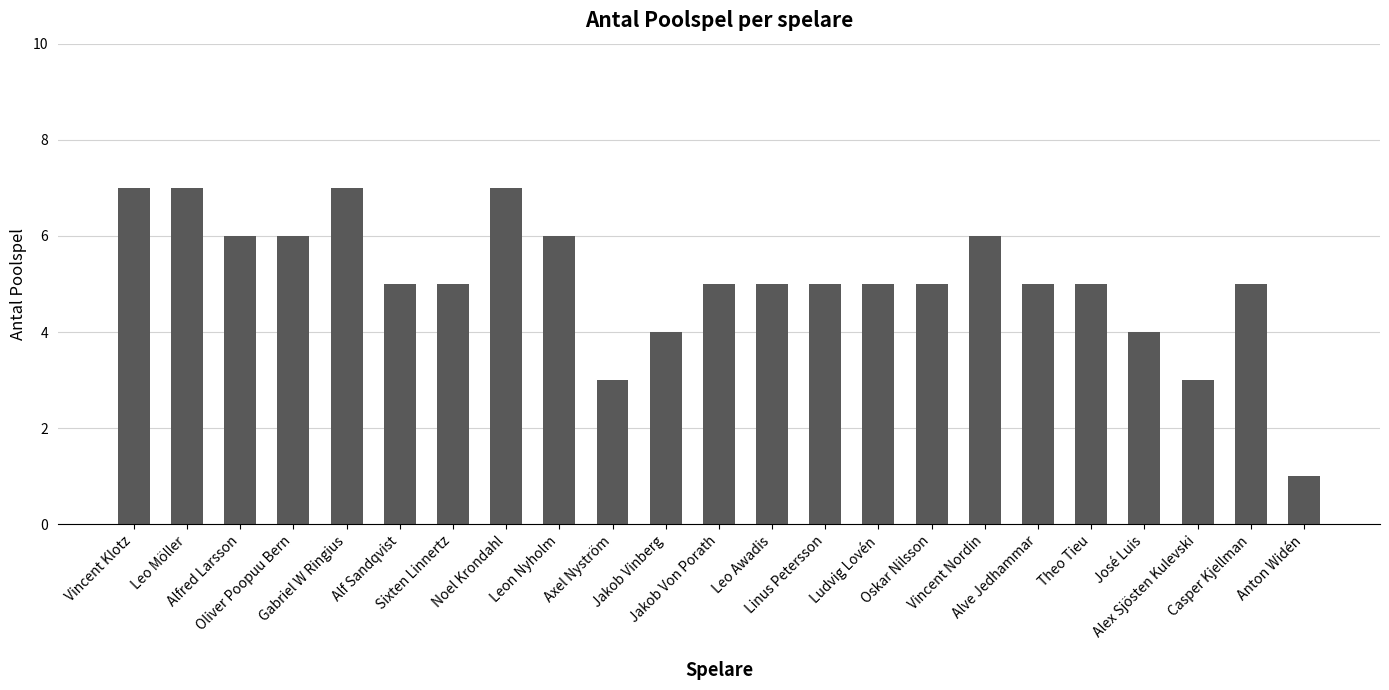

What is the value of the 14th bar from the left?

5